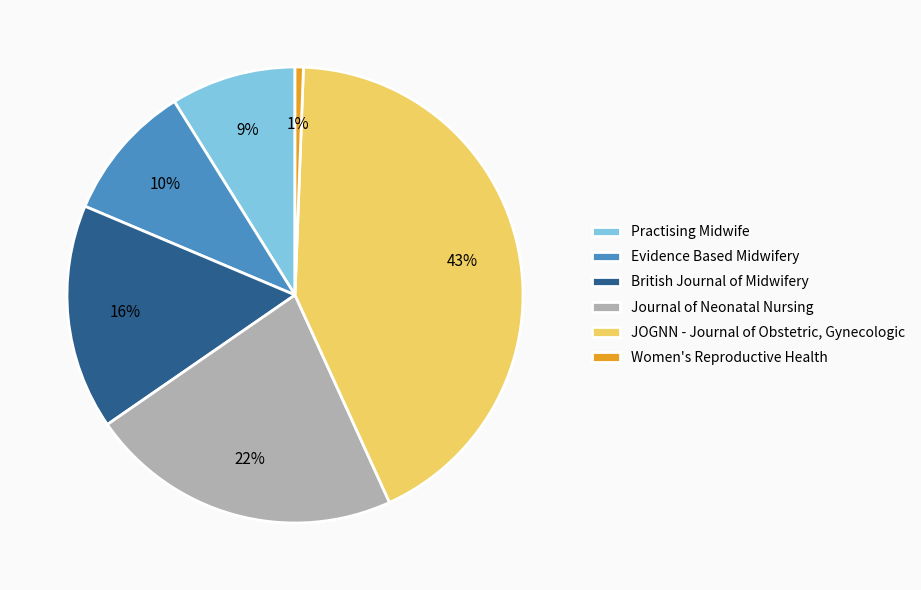

To the nearest percent, what percentage of the pie is Practising Midwife?

9%